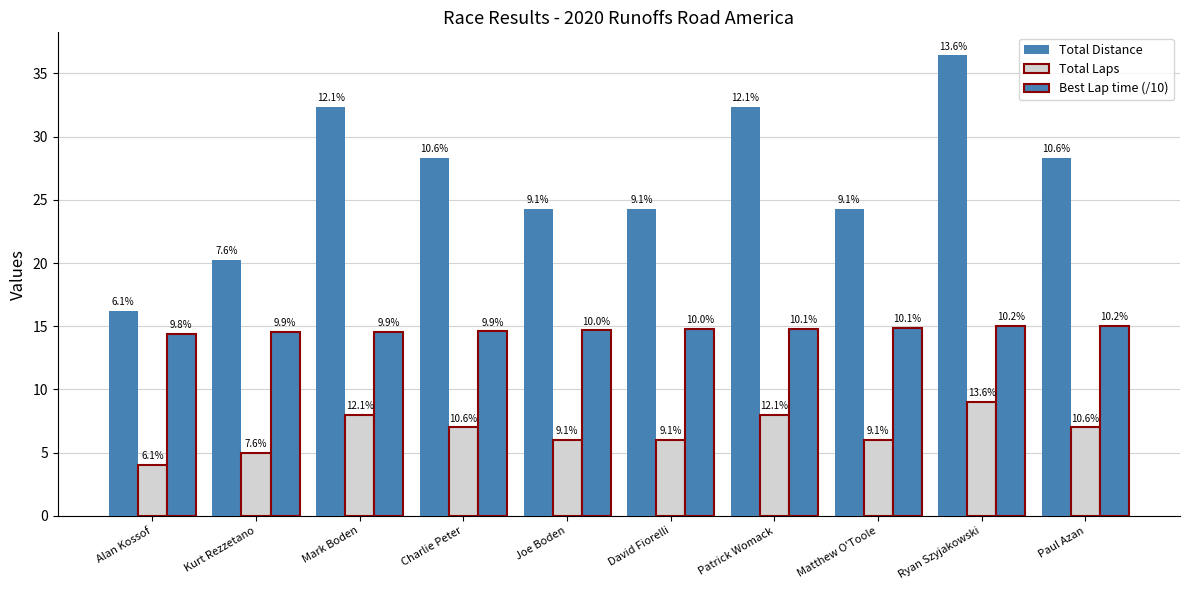

Which series has the largest total across all categories?

Total Distance